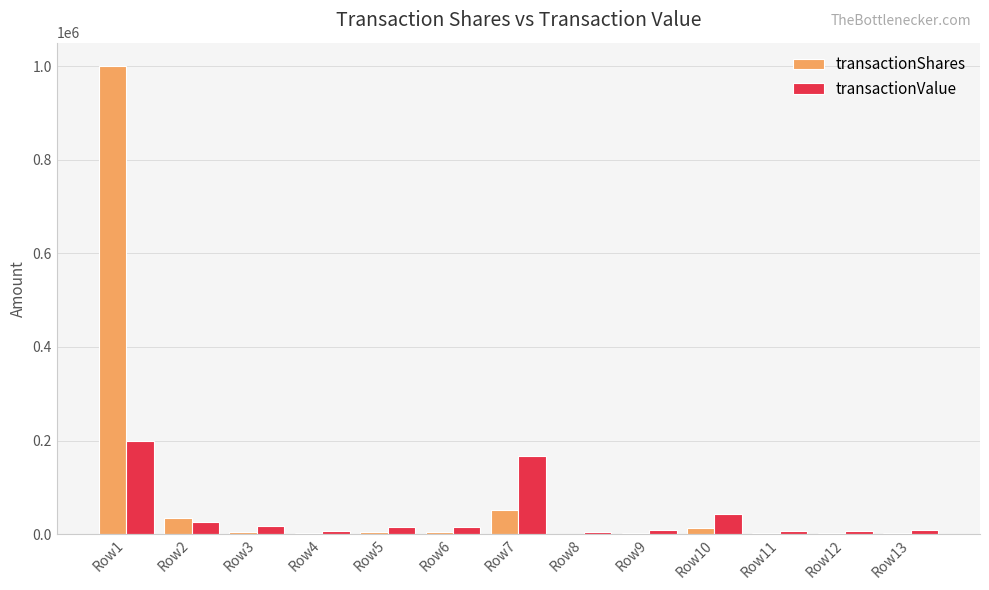

Which category has the highest value across all series?

Row1